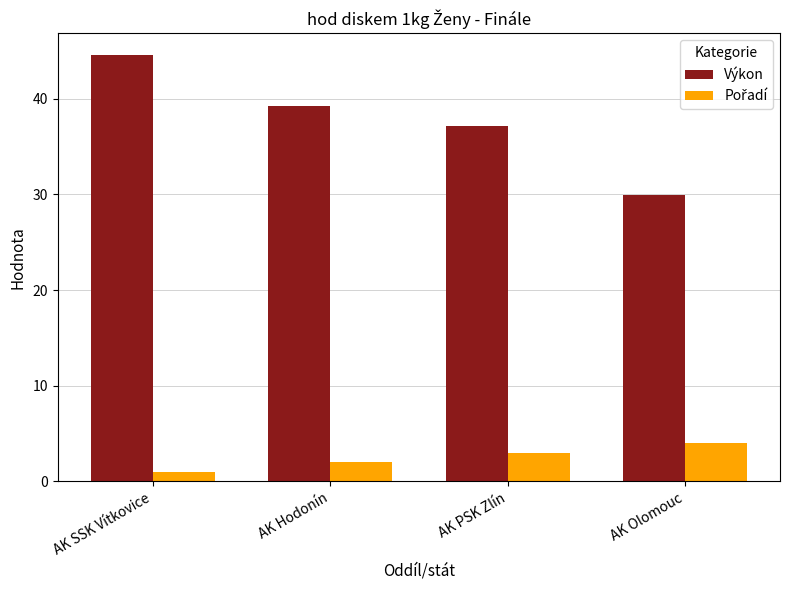

At which category does the chart reach its minimum across all series?

AK SSK Vítkovice